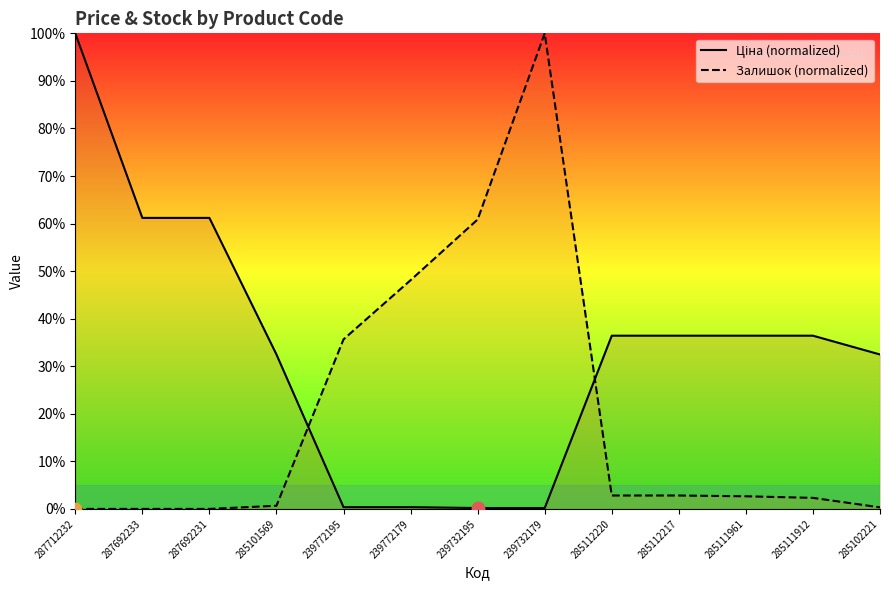

Which has a higher value, 285102221 or 287712232?

287712232